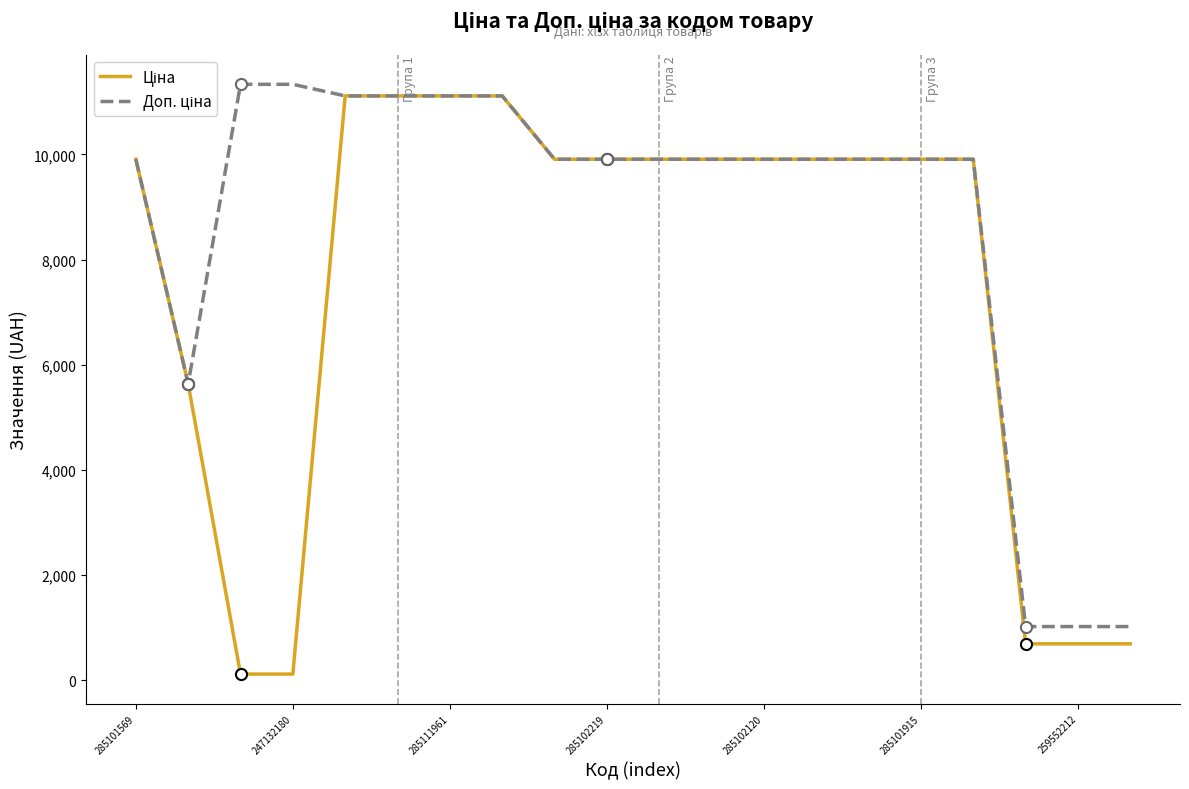

What is the maximum value shown in the chart?

11334.0